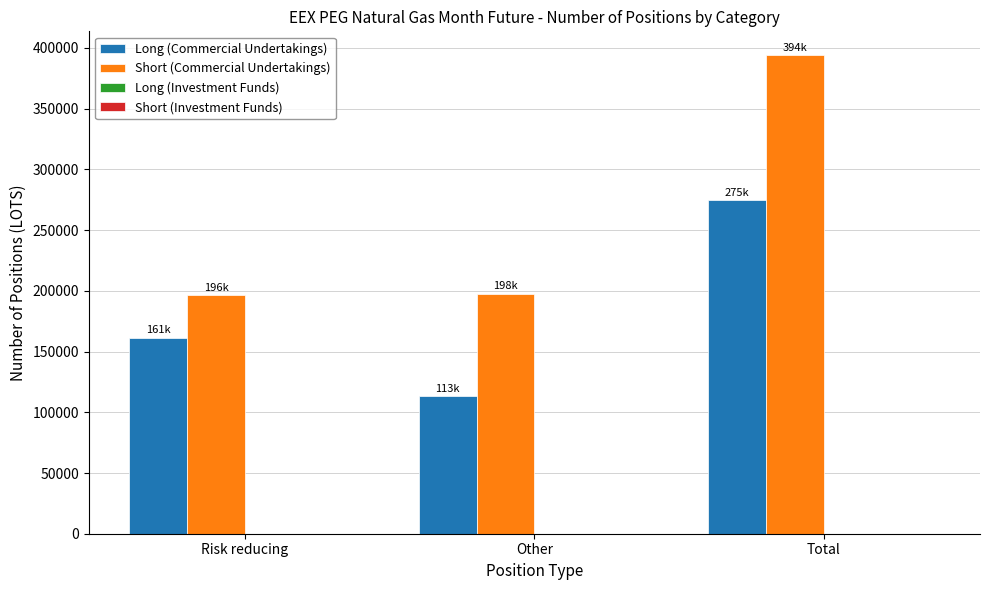

List the series in order of their peak value, highest first.

Short (Commercial Undertakings), Long (Commercial Undertakings)